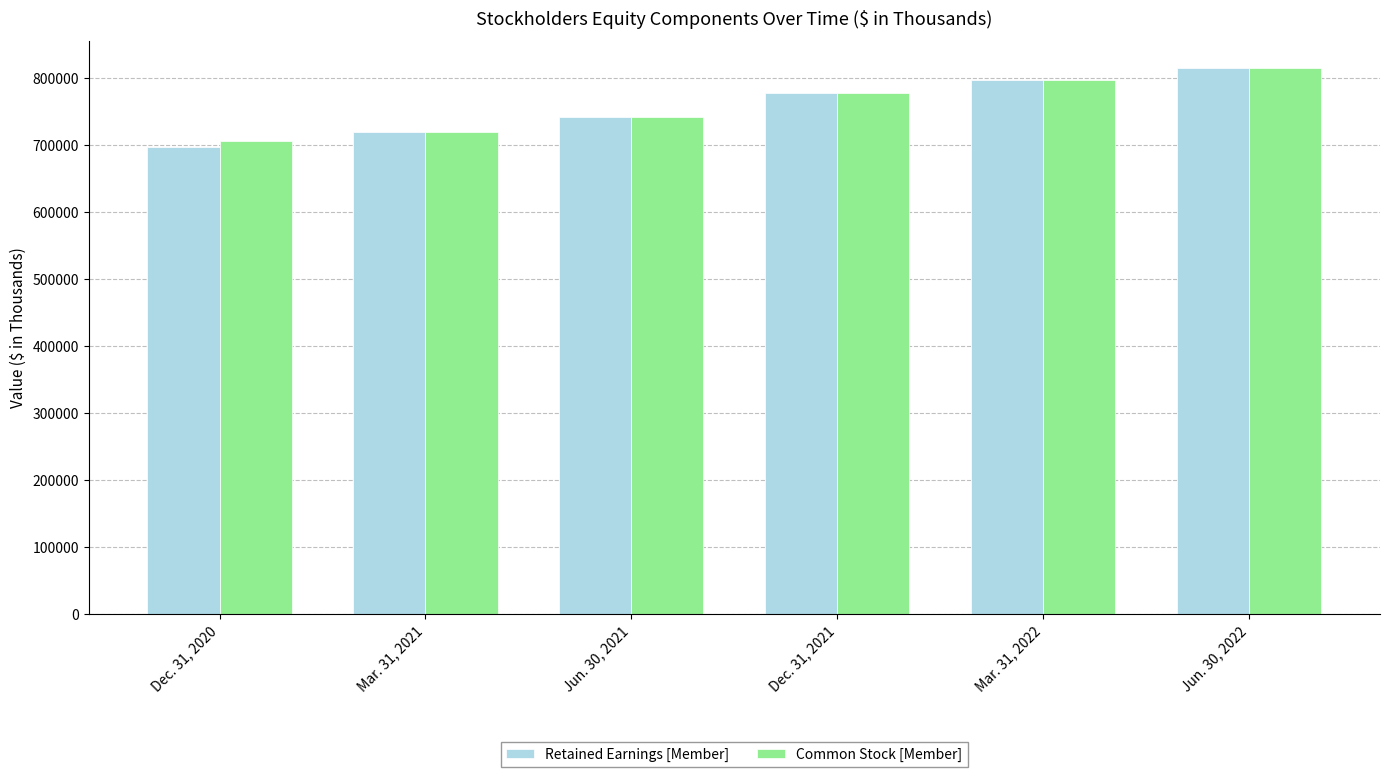

Which label corresponds to the largest value in the chart?

Jun. 30, 2022